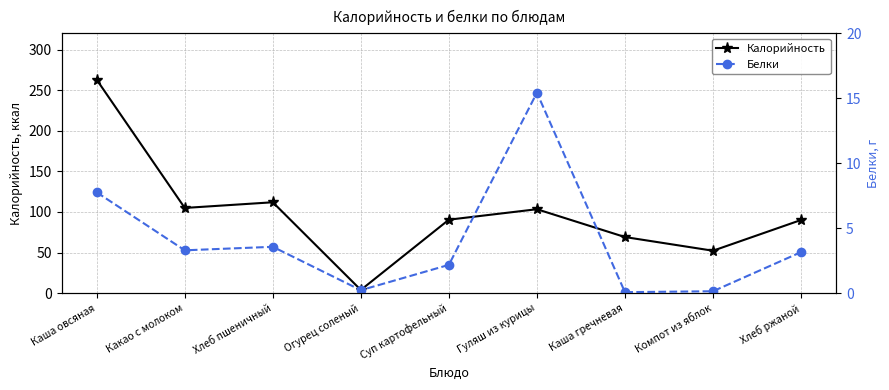

Rank the series by their average value, from lowest to highest.

Белки, Калорийность